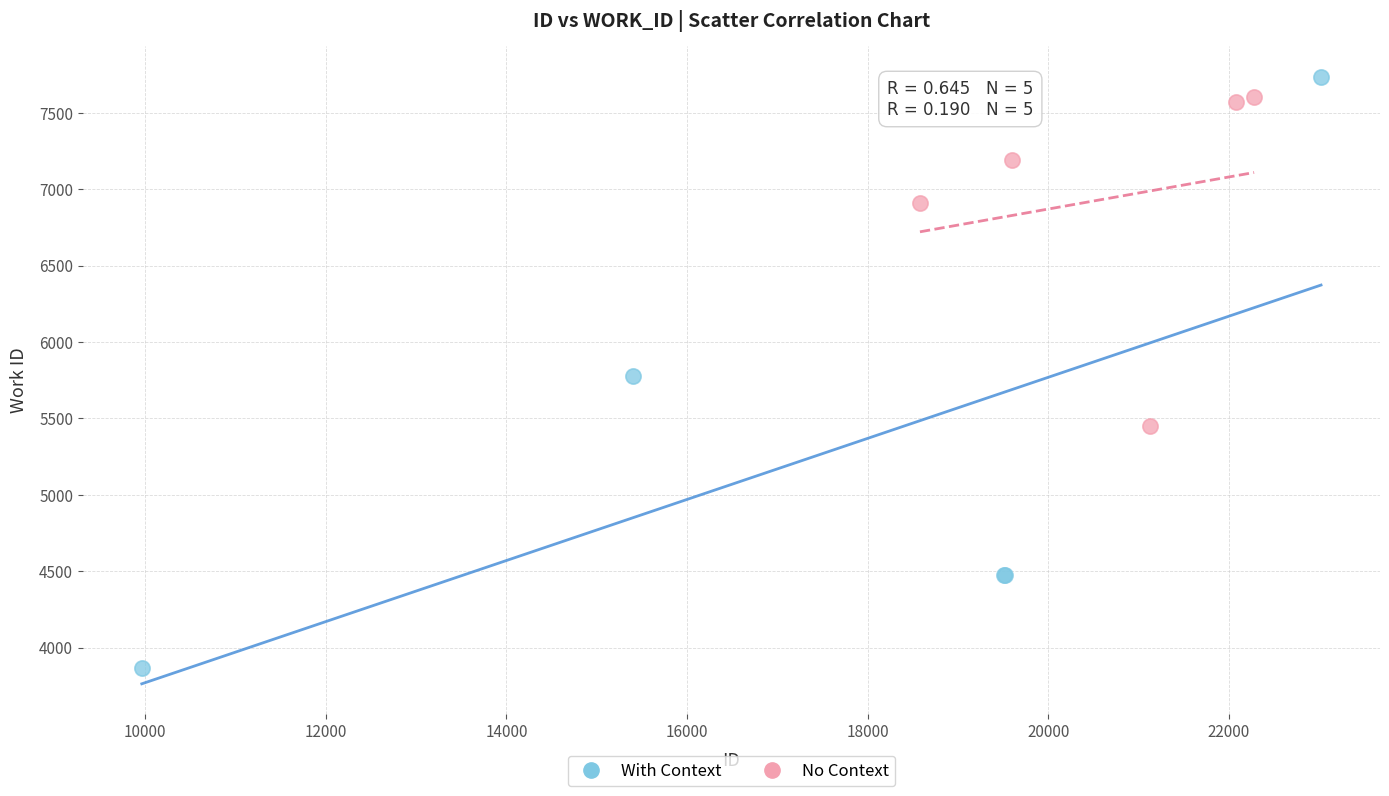

Which series reaches the minimum Y coordinate?

With Context